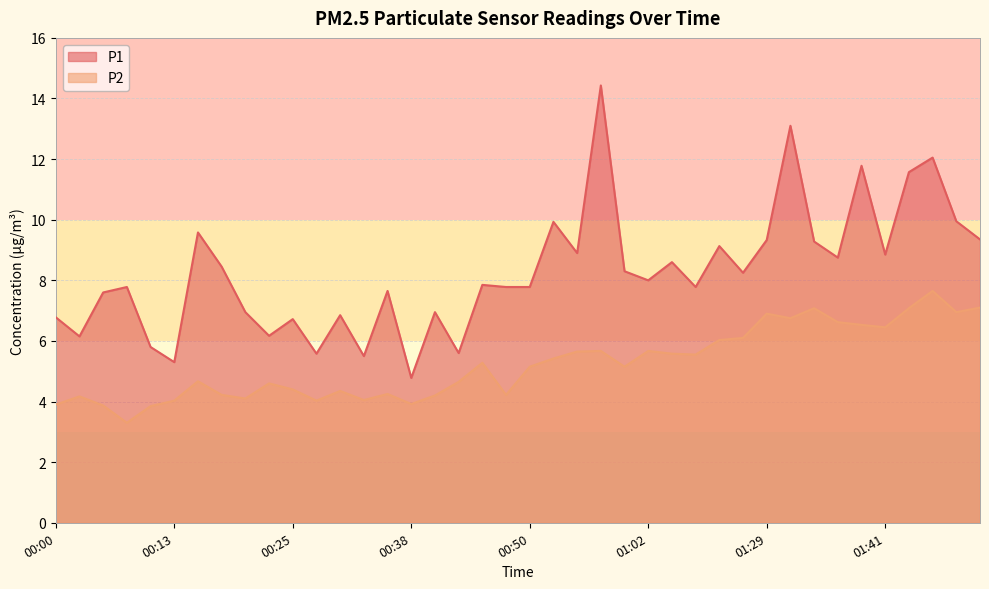

Rank the categories by P1 value from lowest to highest.

00:38, 00:13, 00:33, 00:28, 00:42, 00:10, 00:03, 00:23, 00:25, 00:00, 00:30, 00:20, 00:40, 00:05, 00:35, 00:08, 00:47, 00:50, 01:10, 00:45, 01:02, 01:21, 01:00, 00:18, 01:05, 01:36, 01:41, 00:55, 01:18, 01:34, 01:29, 01:51, 00:15, 00:52, 01:49, 01:44, 01:39, 01:46, 01:31, 00:57